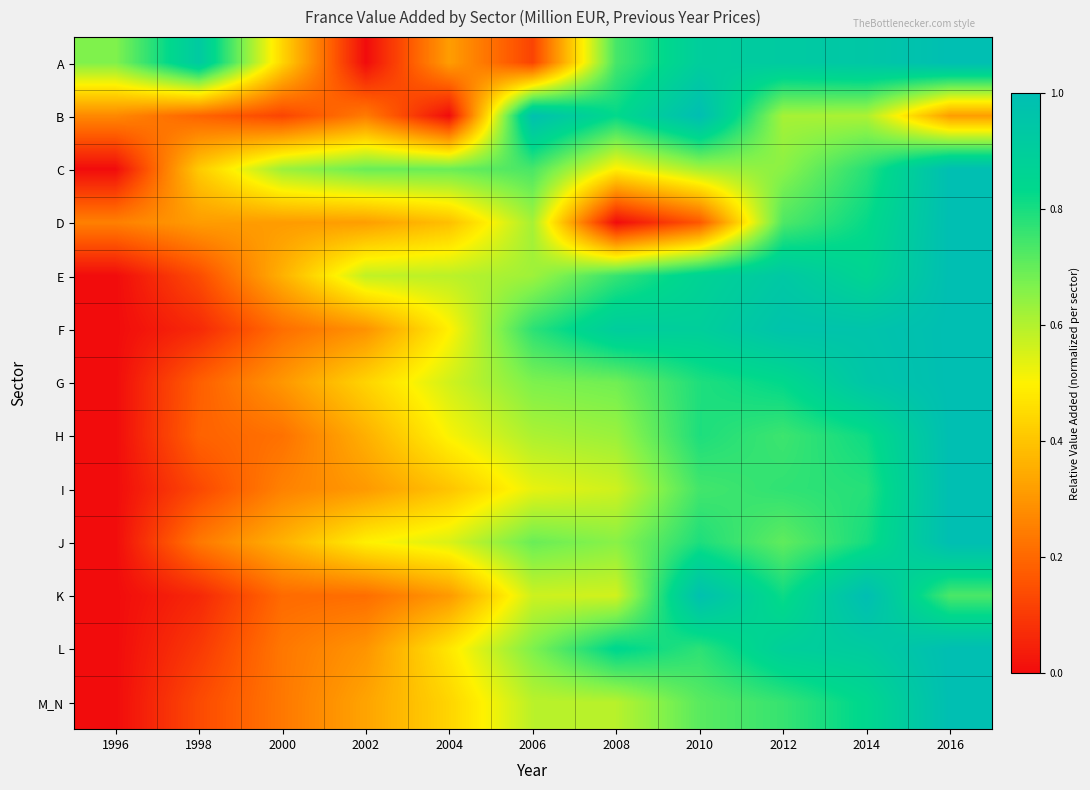

At which category is the sum across all series the highest?

2016